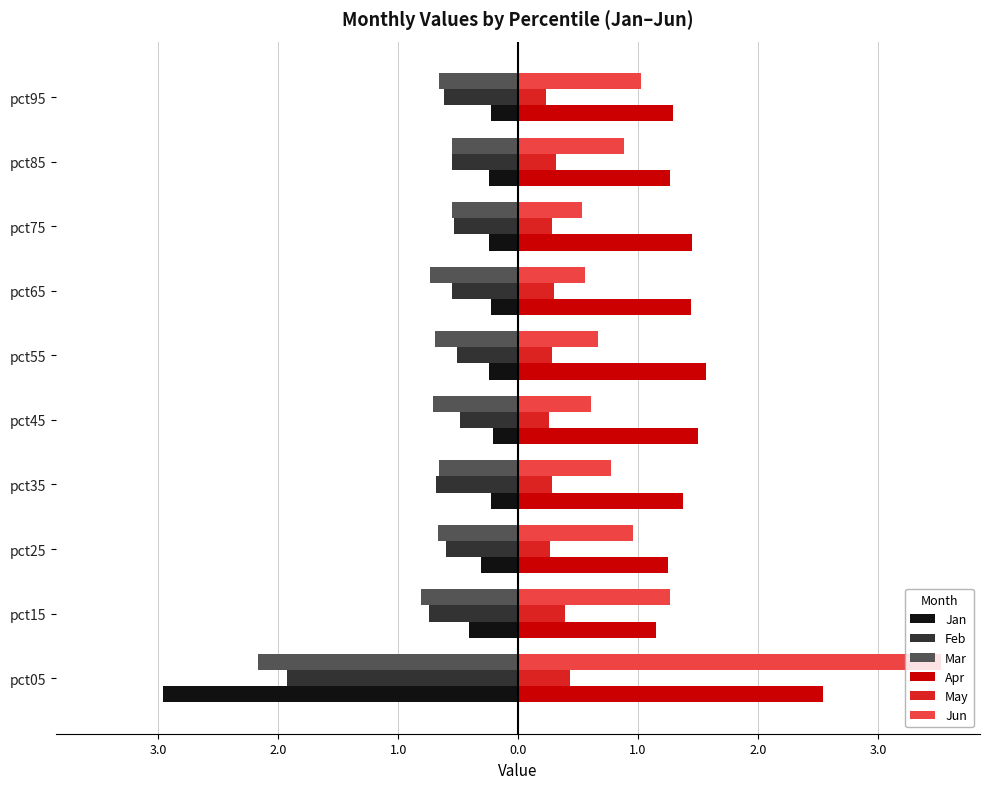

Which series has the widest spread of values?

Jun